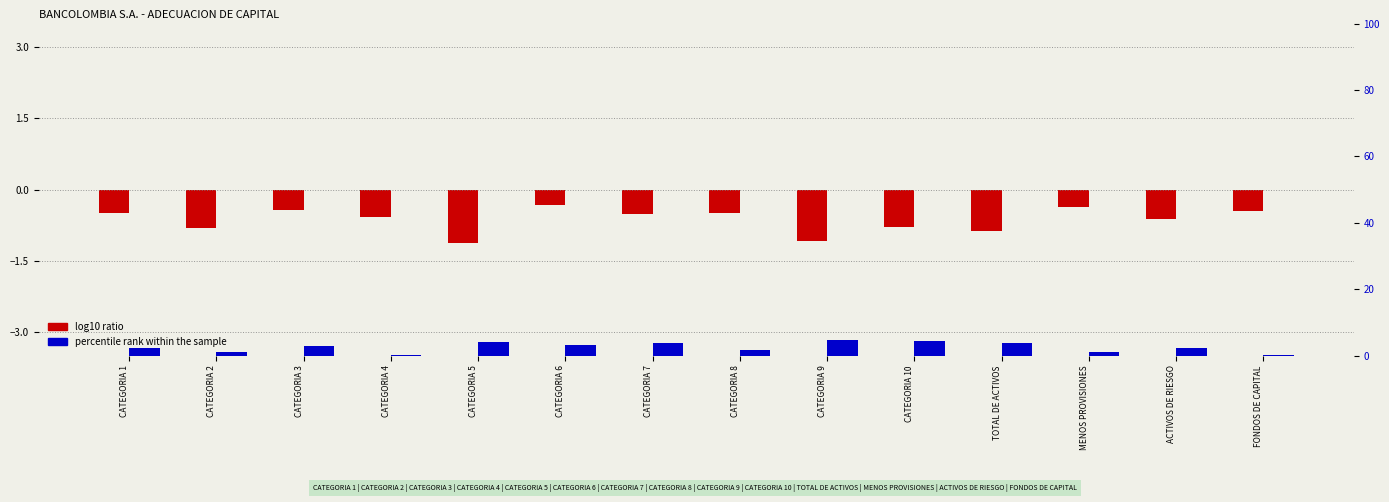

What value does the log10 ratio series have at ACTIVOS DE RIESGO?

-0.6